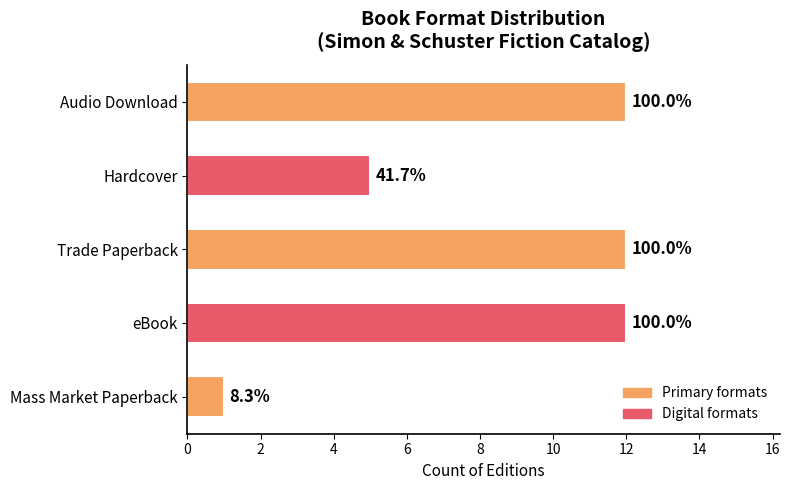

What is the average value?

8